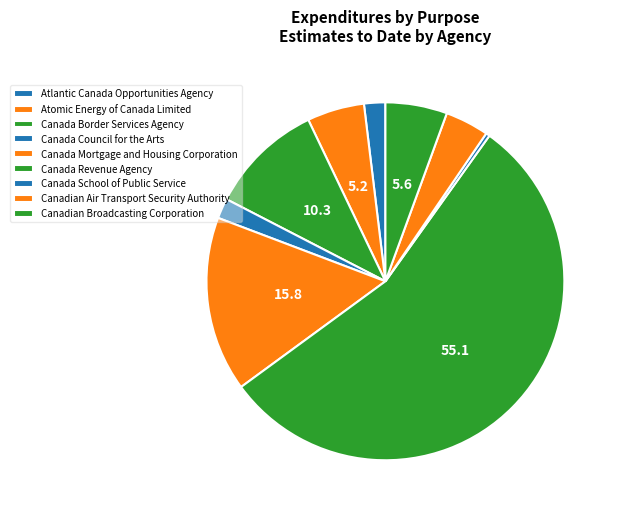

Does Canada School of Public Service represent more than half of the total?

No